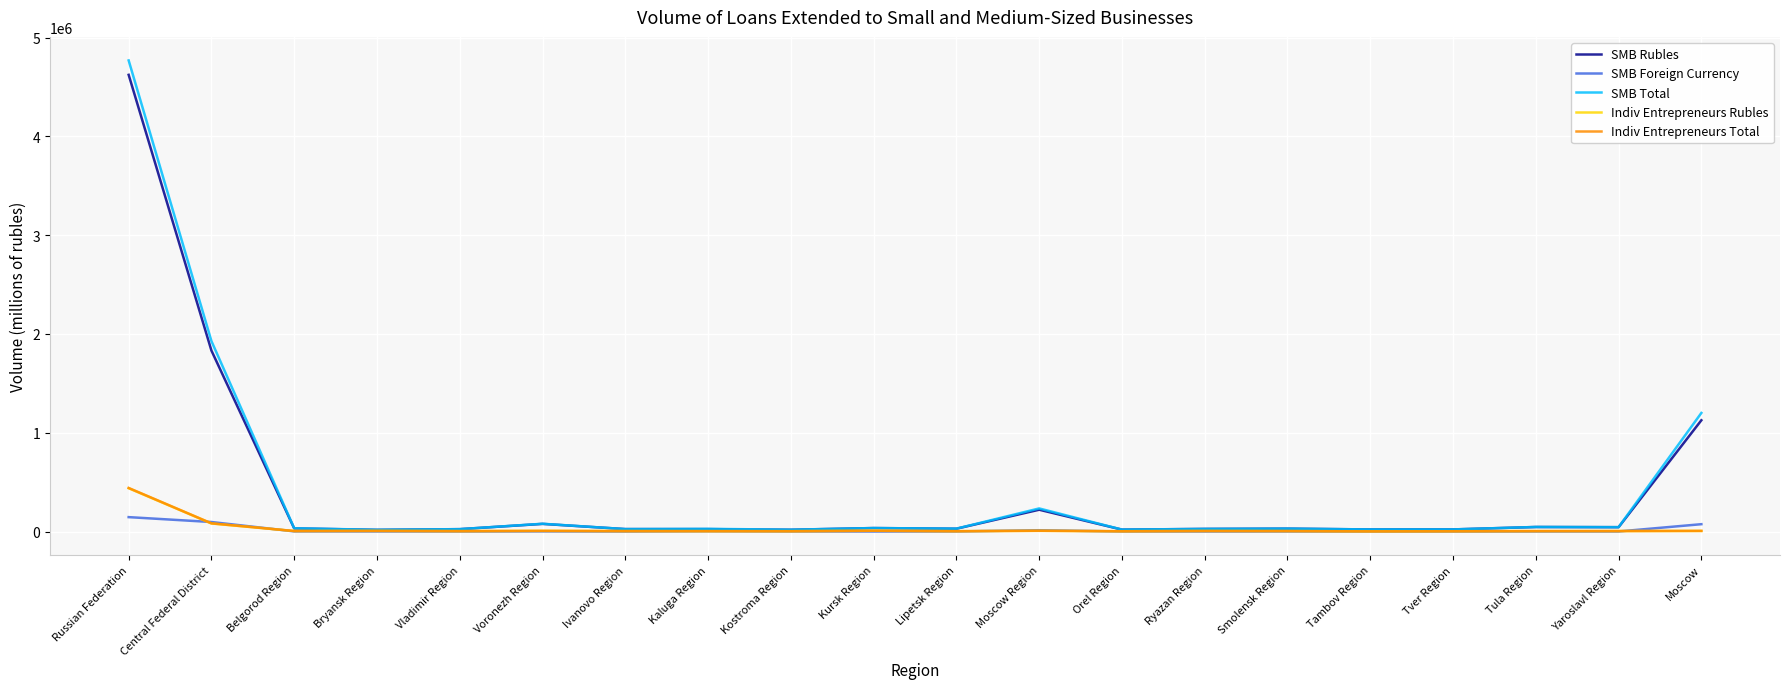

What is the greatest value displayed?

4768873